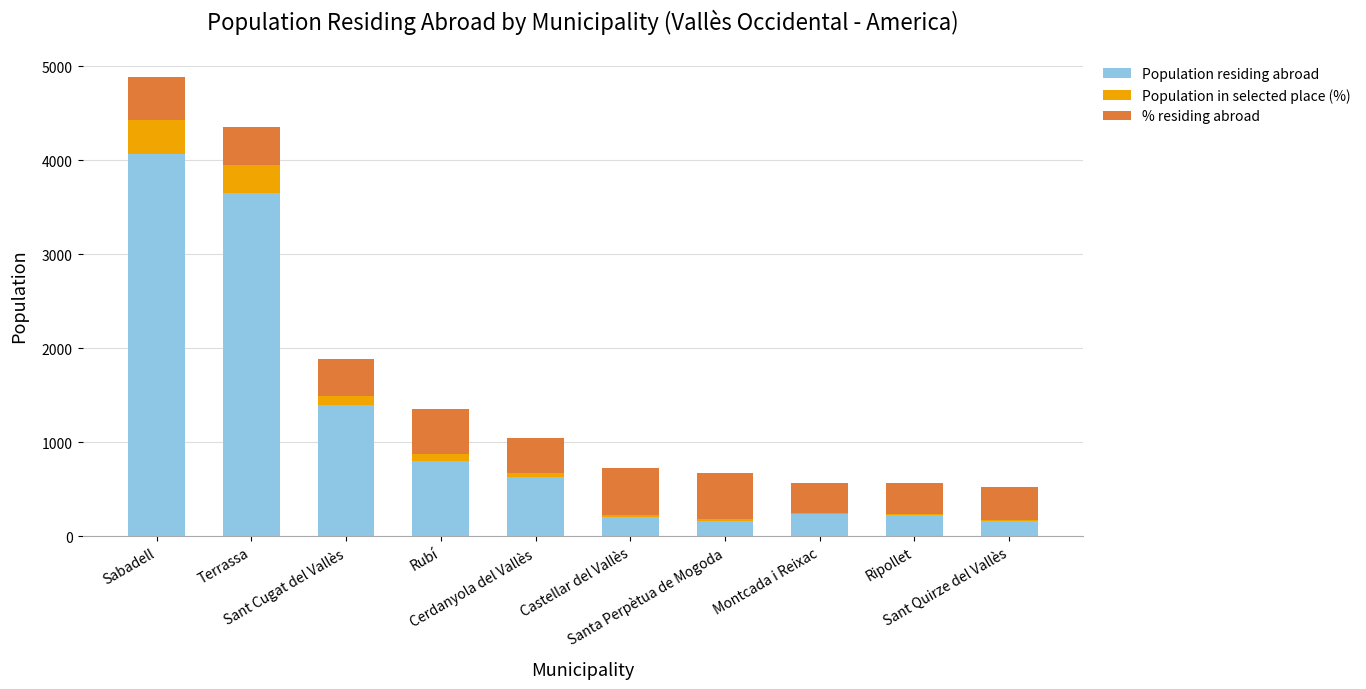

What is the maximum value for Population residing abroad?

4067.0